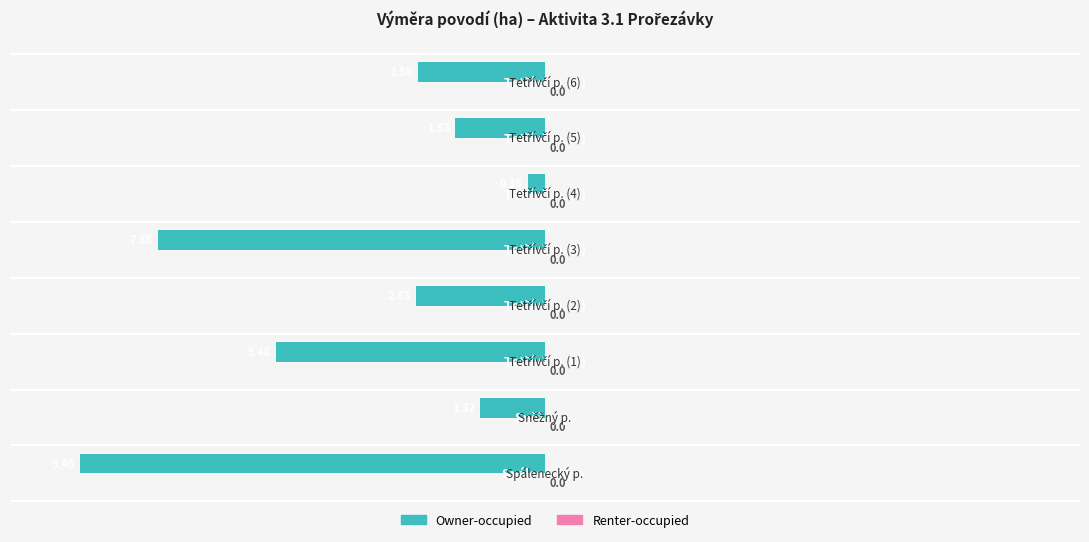

Are the bars horizontal?

Yes